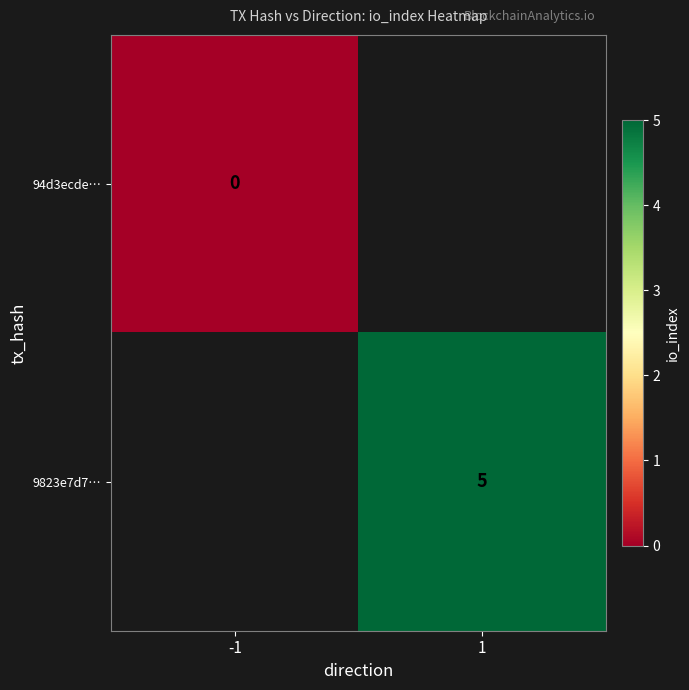

Is the value of 9823e7d7… at 1 greater than the value of 94d3ecde… at -1?

Yes